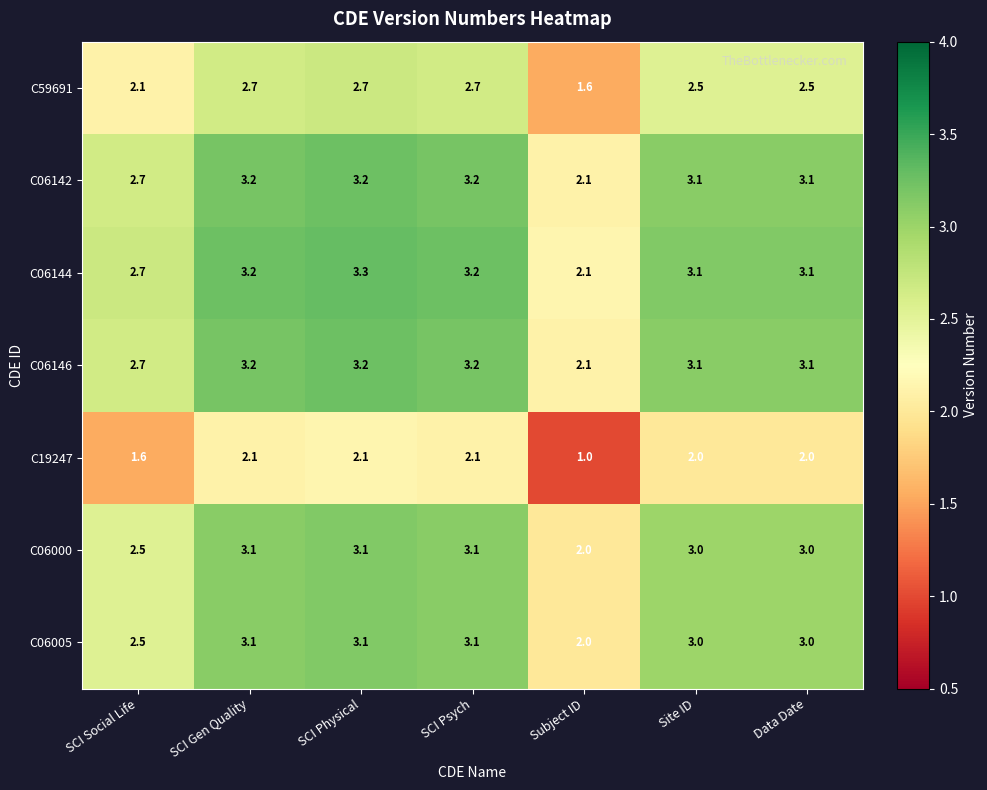

The value of C06146 at SCI Psych is 1.7. True or false?

False